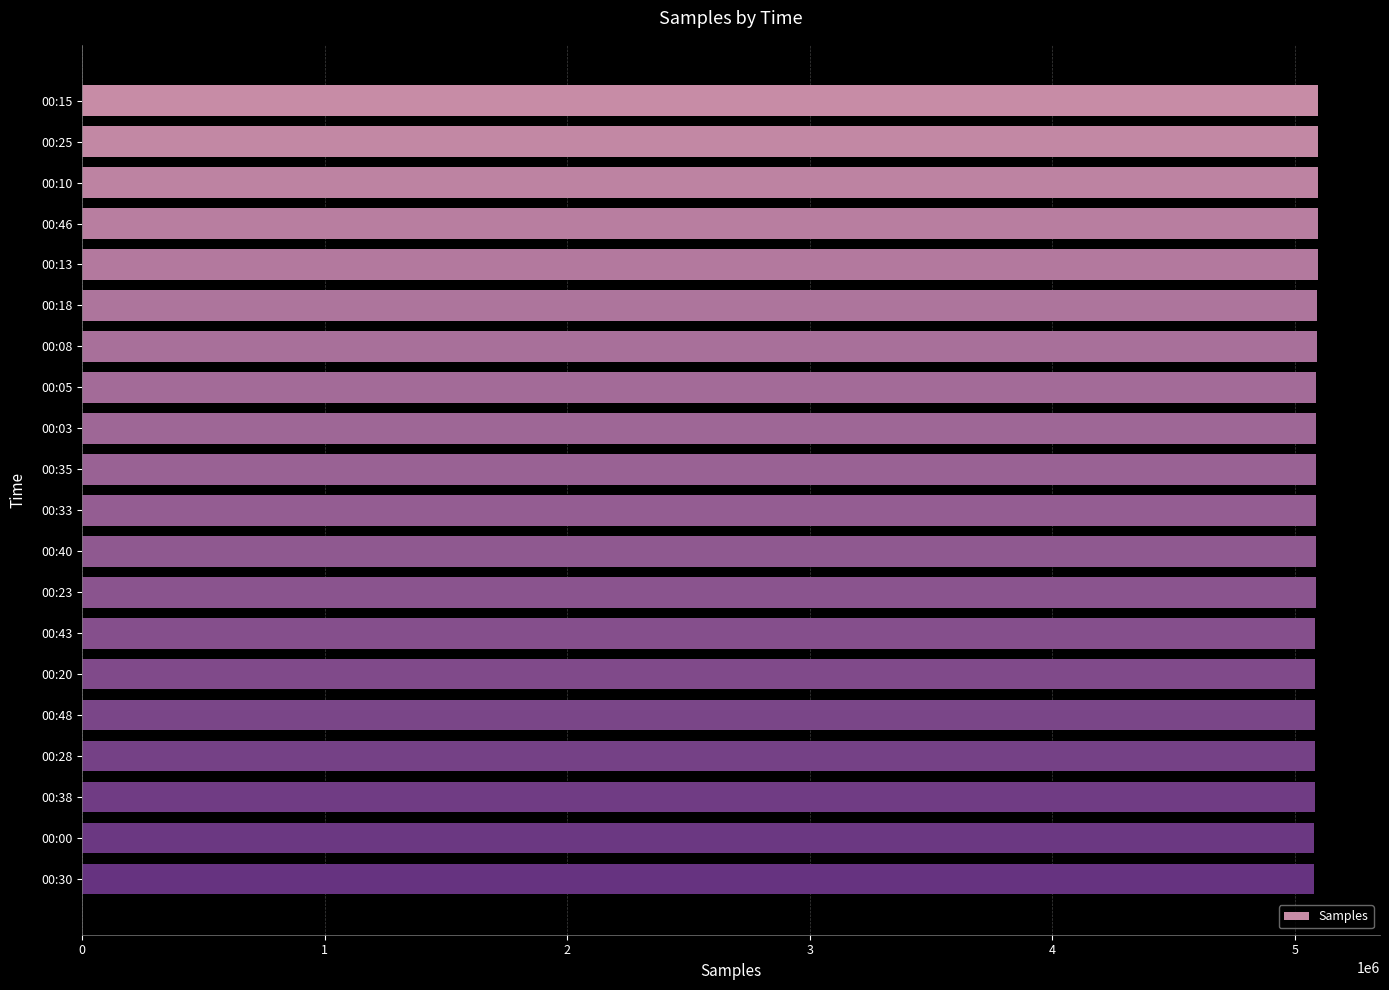

What is the label of the 10th bar from the top?

00:35